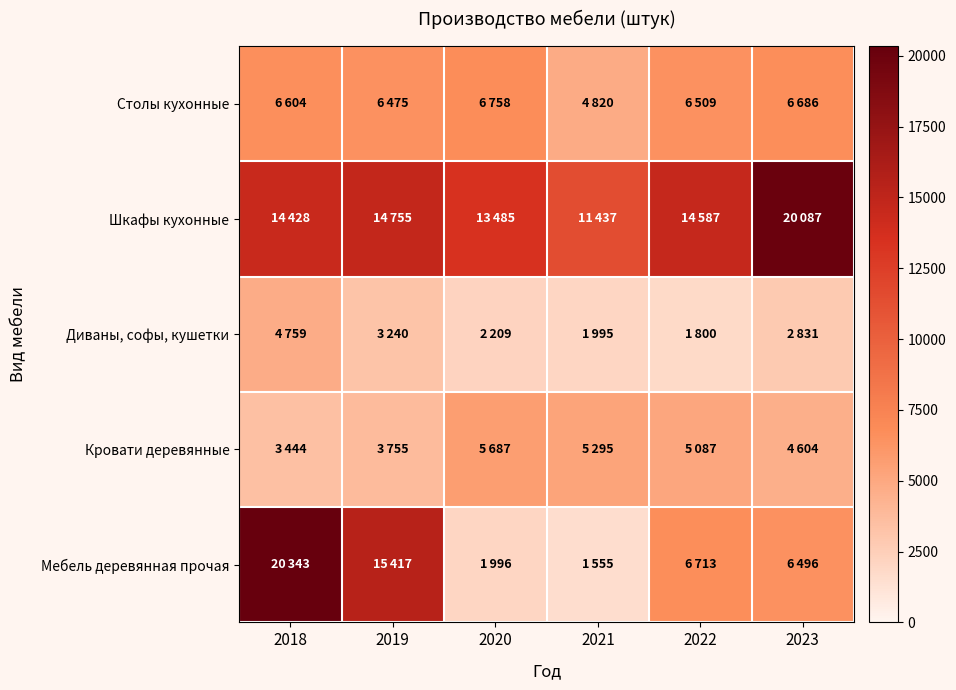

Rank the series by their maximum value, from lowest to highest.

Диваны, софы, кушетки, Кровати деревянные, Столы кухонные, Шкафы кухонные, Мебель деревянная прочая